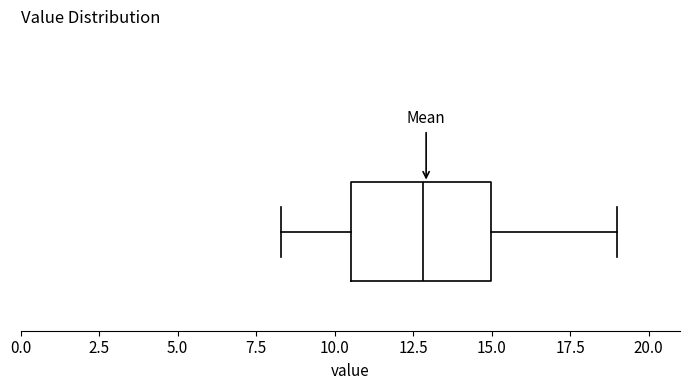

Where is the left edge of the box on the x-axis? The values are not printed on the chart, so give them approximately, as read against the axis.

10.5